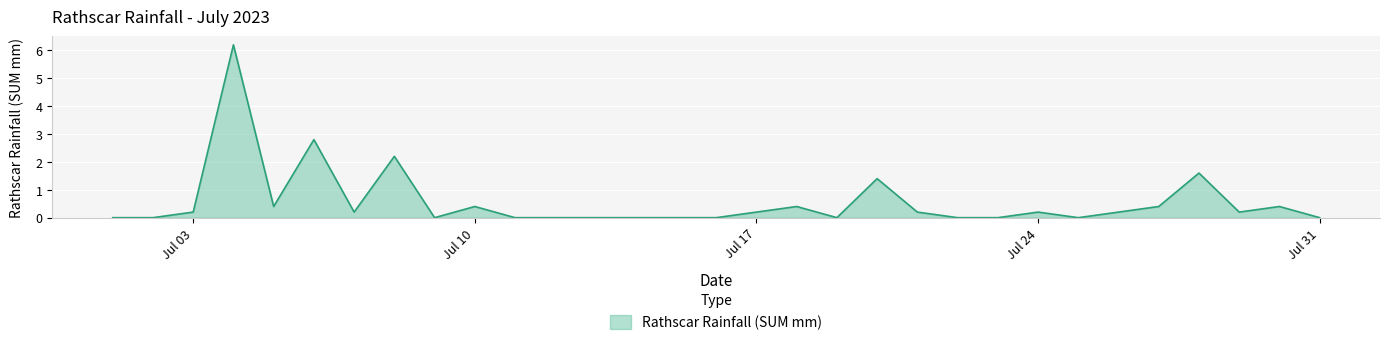

What is the difference between the maximum and minimum values?

6.2